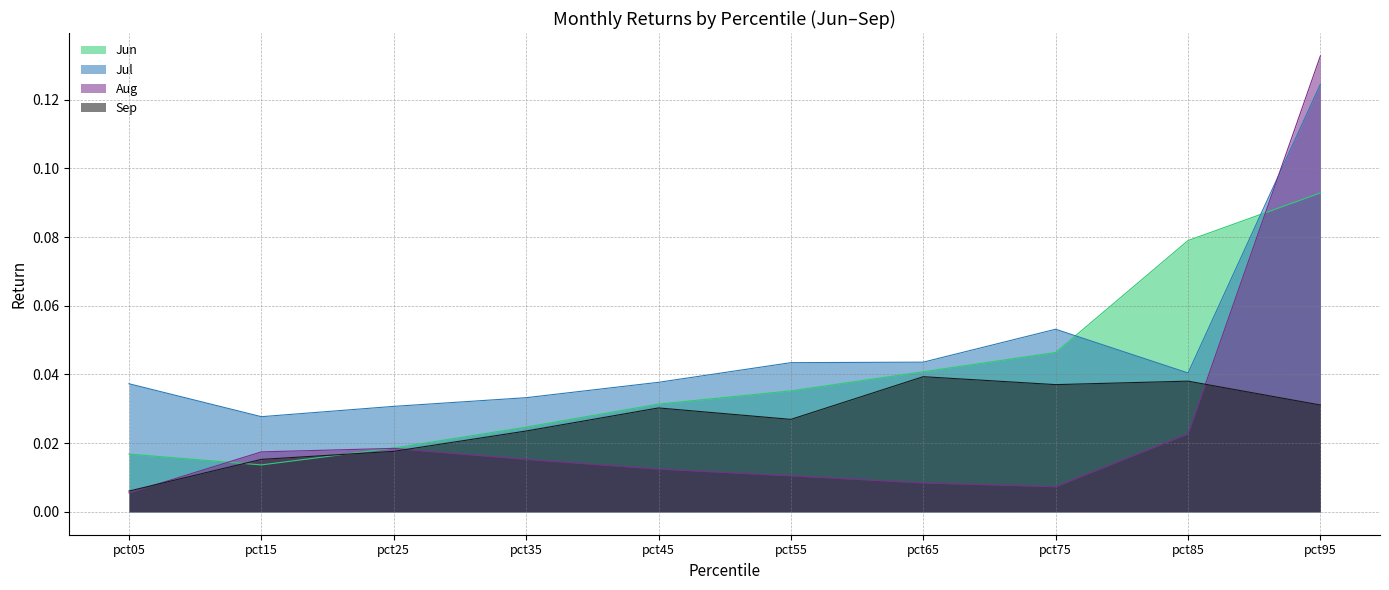

What is the total value across all series at pct95?

0.4